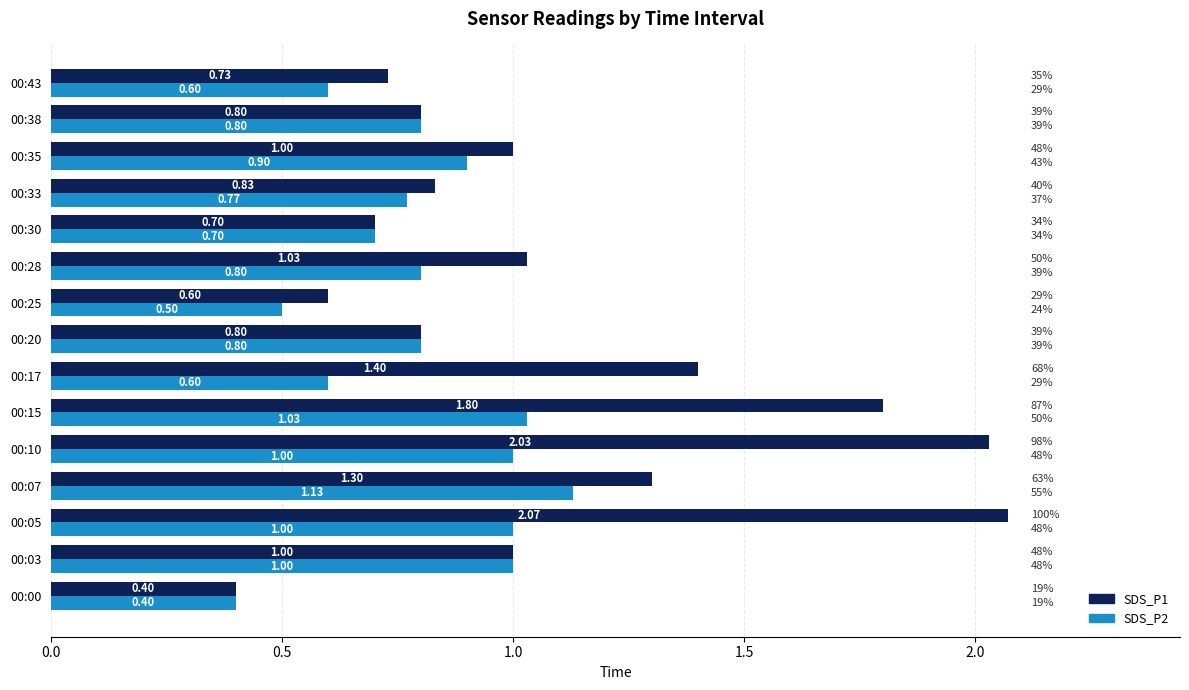

Which series has the widest spread of values?

SDS_P1